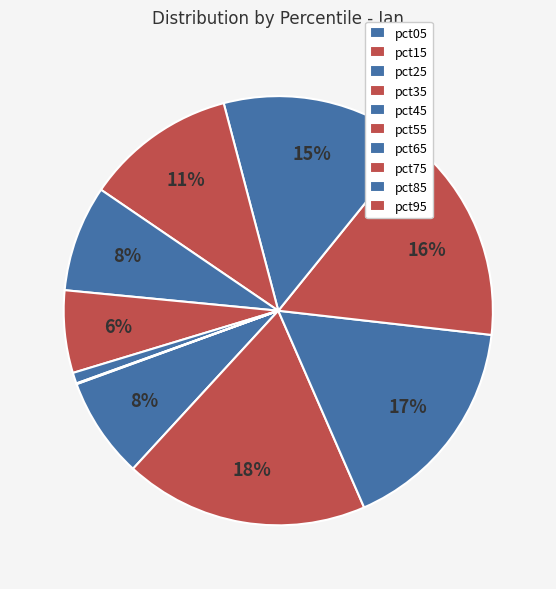

To the nearest percent, what is the difference between the largest and smallest slice percentages?

18%